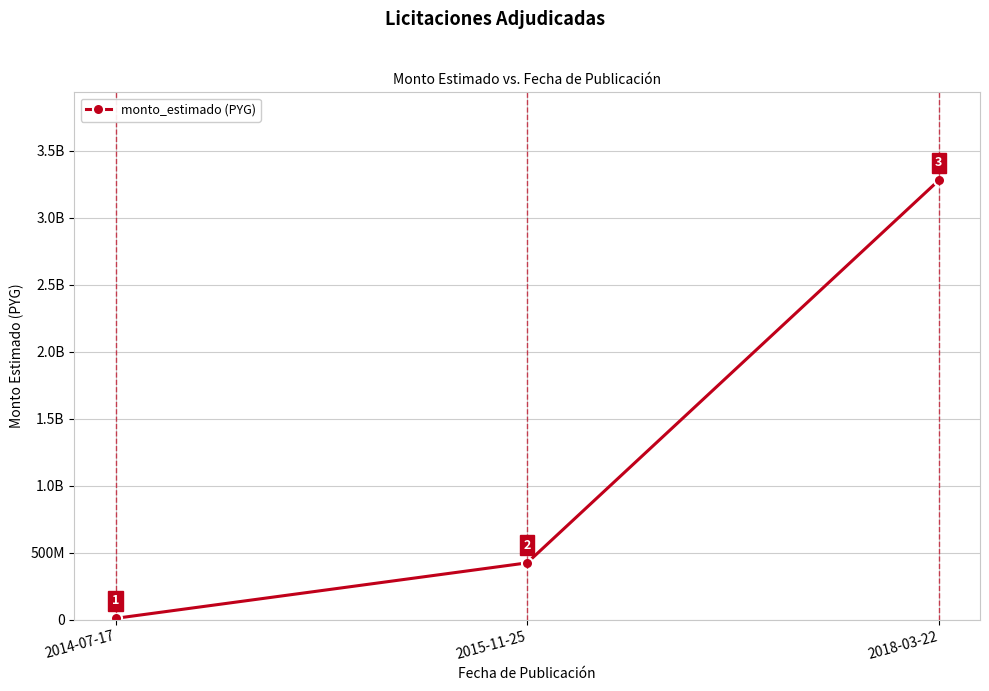

What is the label of the 1st point from the right?

2018-03-22